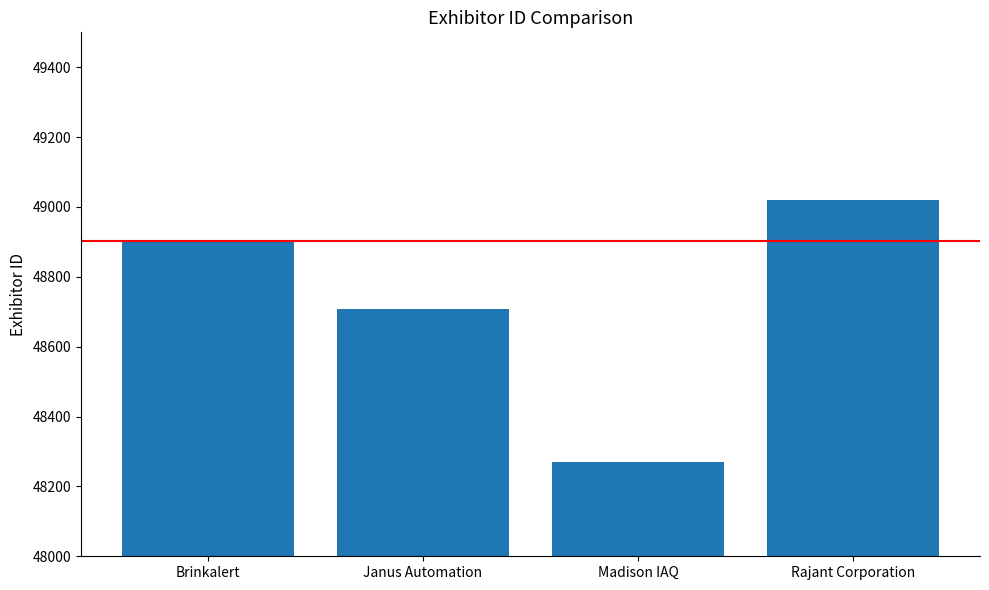

List the labels in order of value, largest first.

Rajant Corporation, Brinkalert, Janus Automation, Madison IAQ